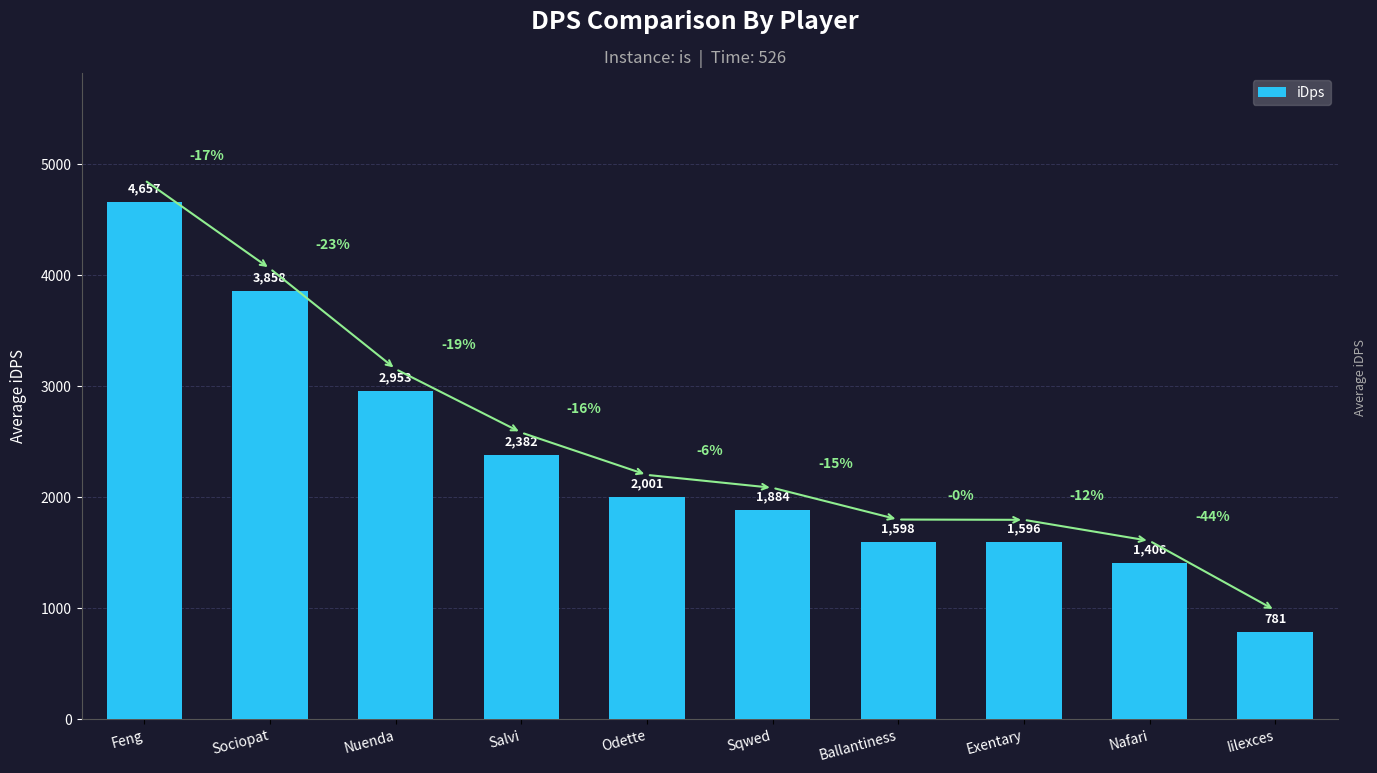

Are the bars grouped side by side (vs. stacked)?

No